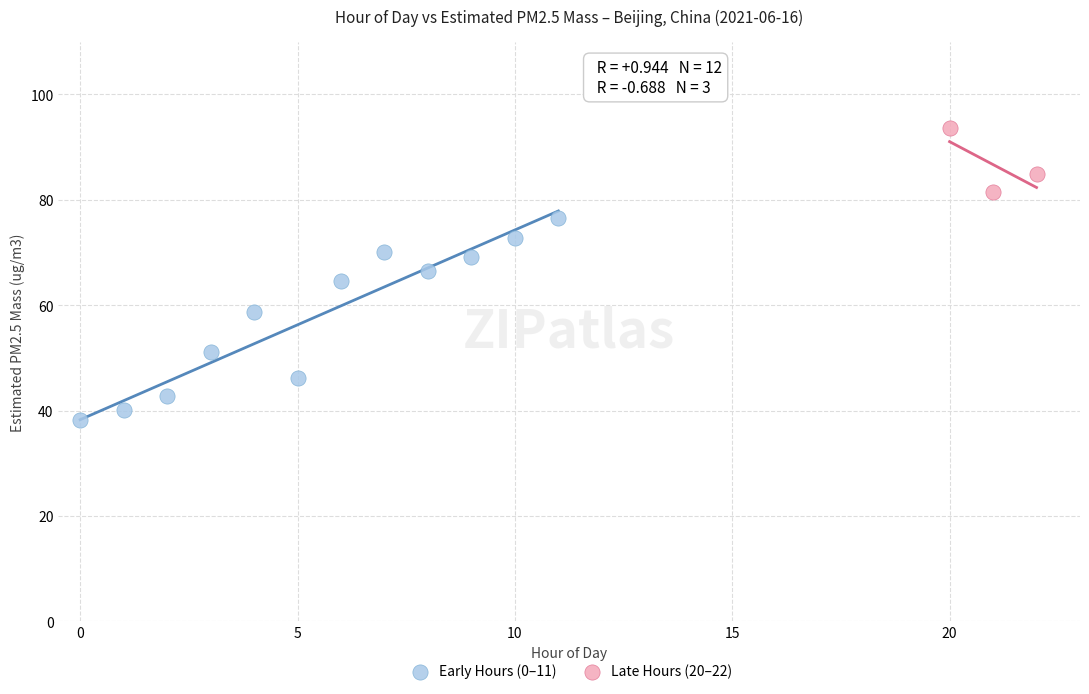

Which series has the largest Y range (max minus min)?

Early Hours (0–11)